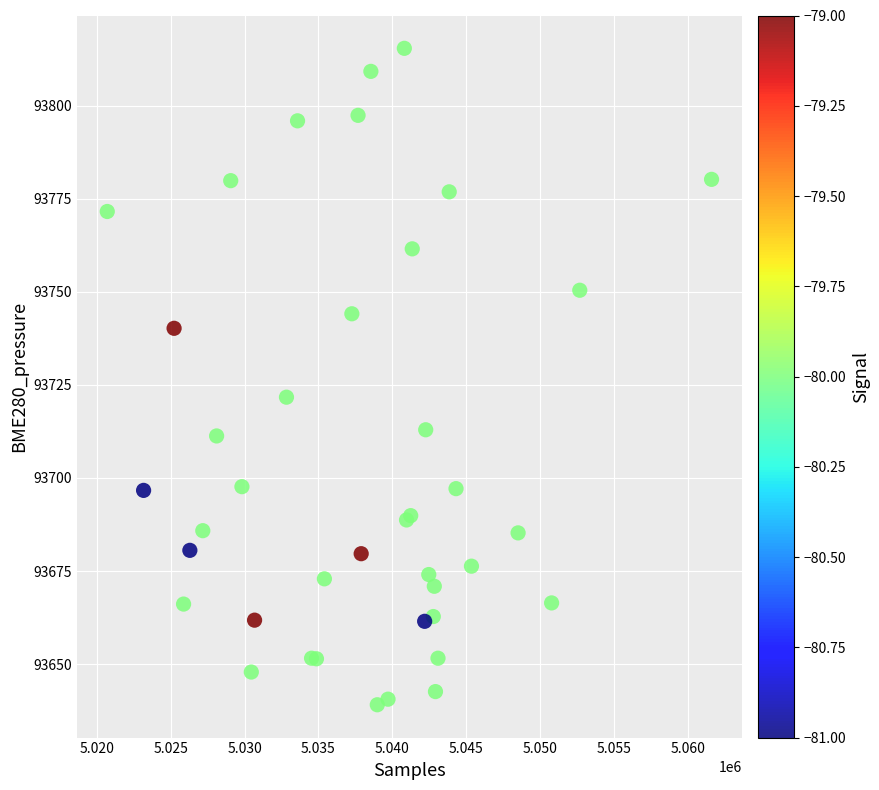

What Y value in the scatter plot is closest to 93727?

93721.7